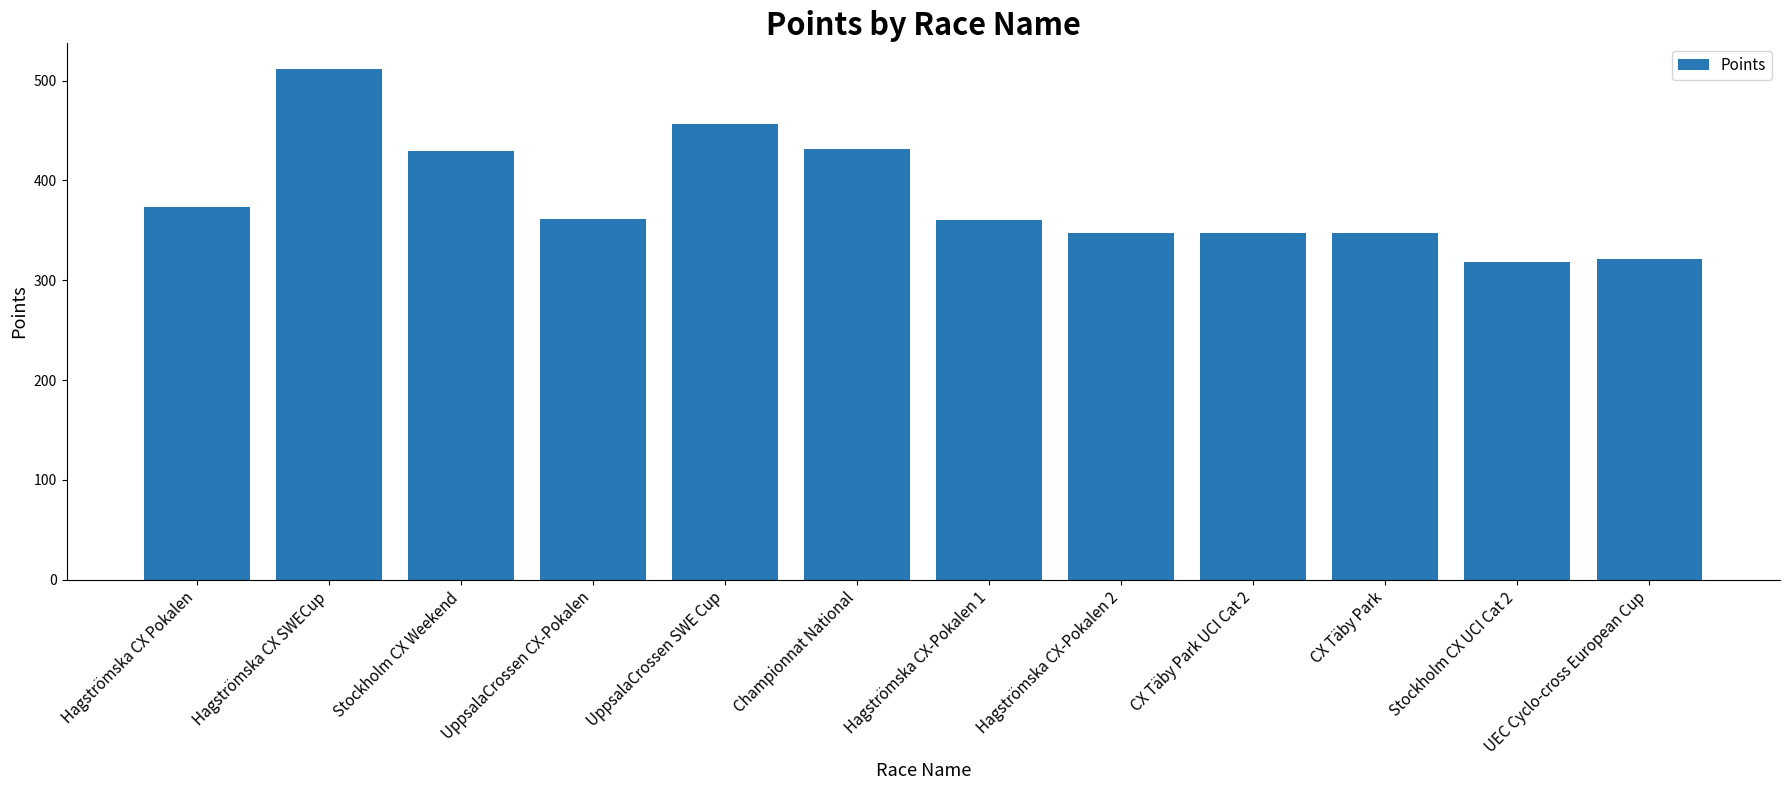

What is the change in value from UppsalaCrossen CX-Pokalen to Hagströmska CX-Pokalen 1?

-0.6